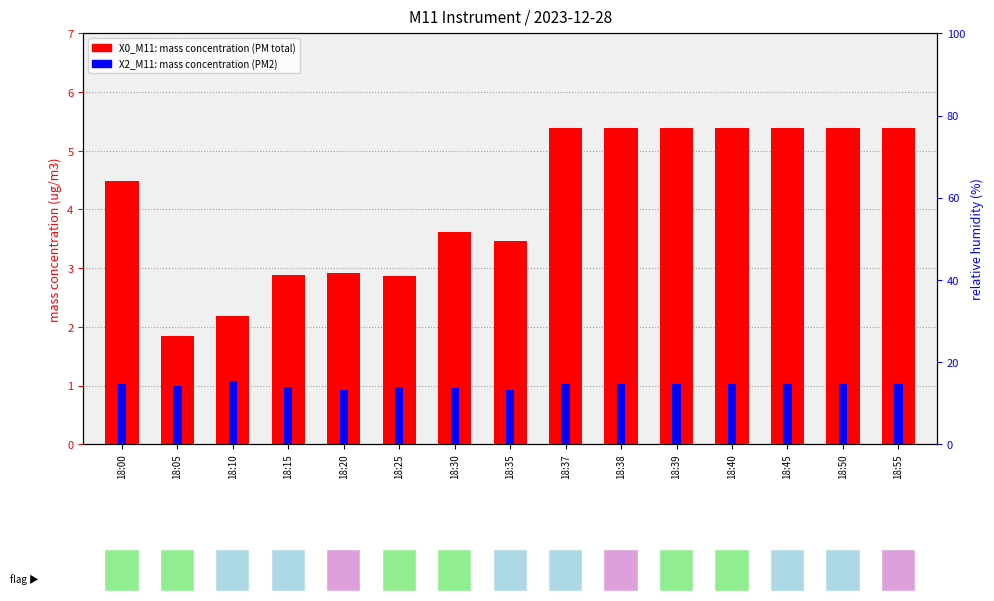

The value of X0_M11 (PM mass) at 18:10 is 2.2. True or false?

True